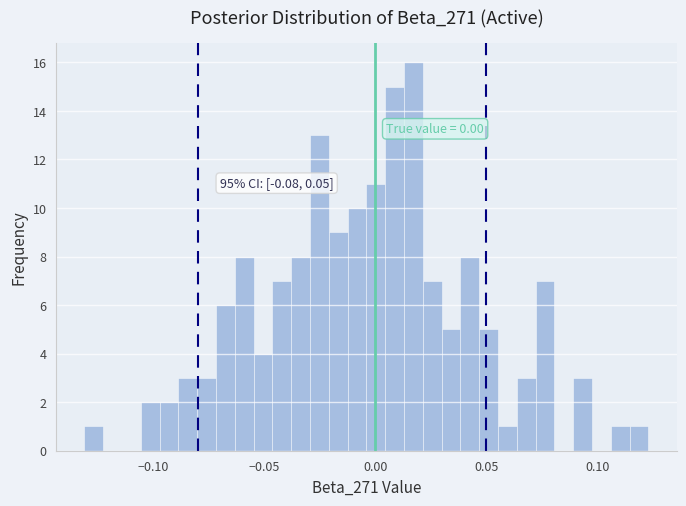

Around what value on the x-axis is the tallest bar? Give the approximate position of its centre, as read against the axis.

0.015